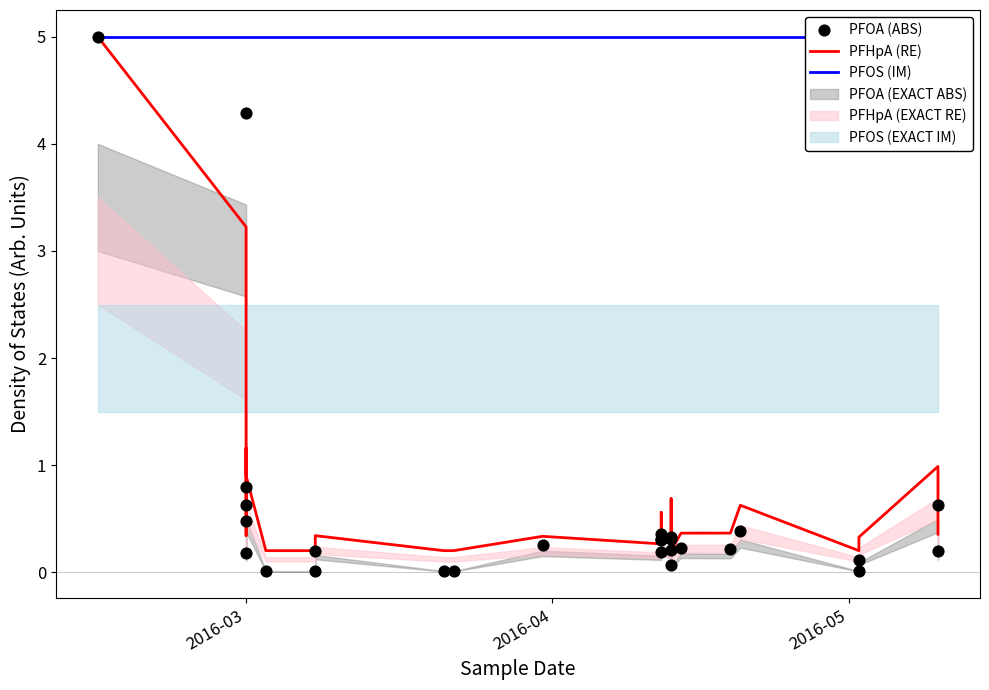

At how many categories does at least one series exceed 1?

27